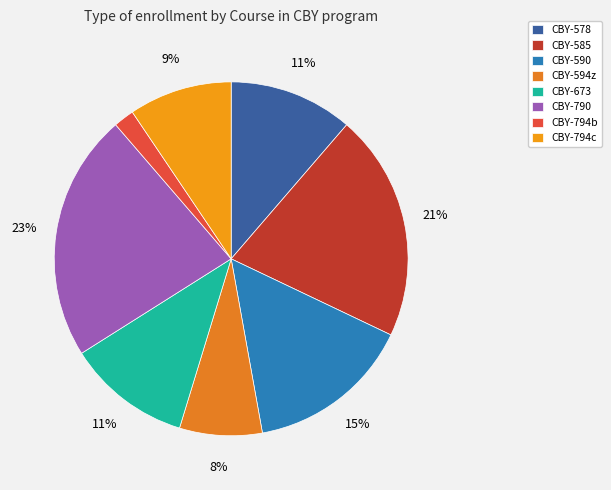

Is there a majority slice in this chart?

No